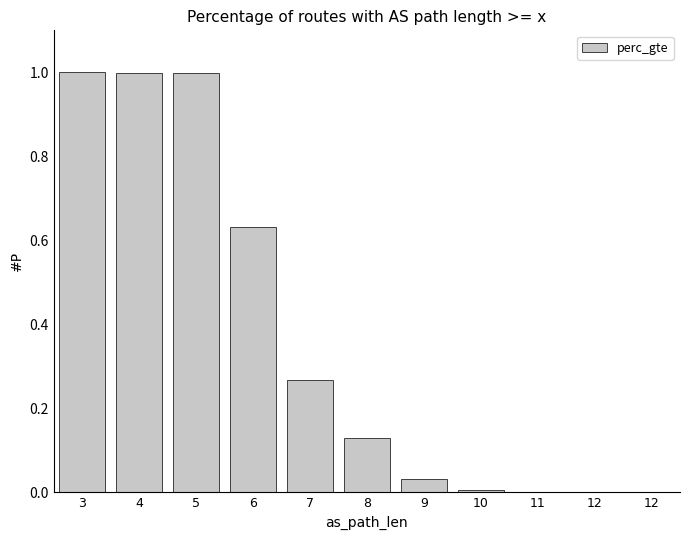

Are the bars horizontal?

No